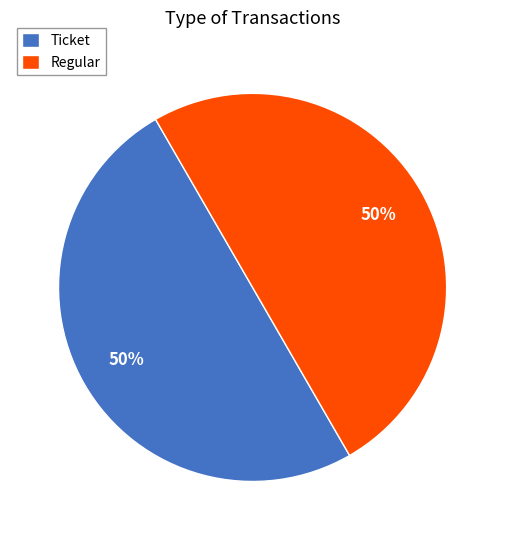

Is it true that Ticket is 5% of the pie?

False